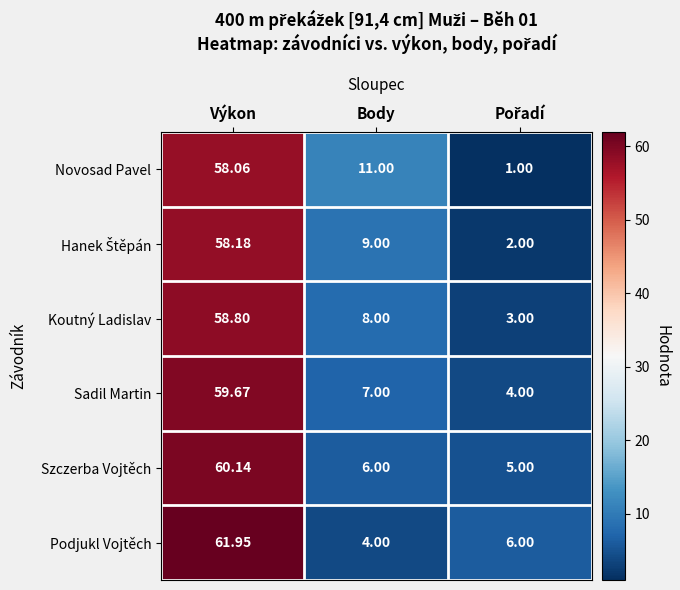

Which category has the highest value in the Podjukl Vojtěch series?

Výkon